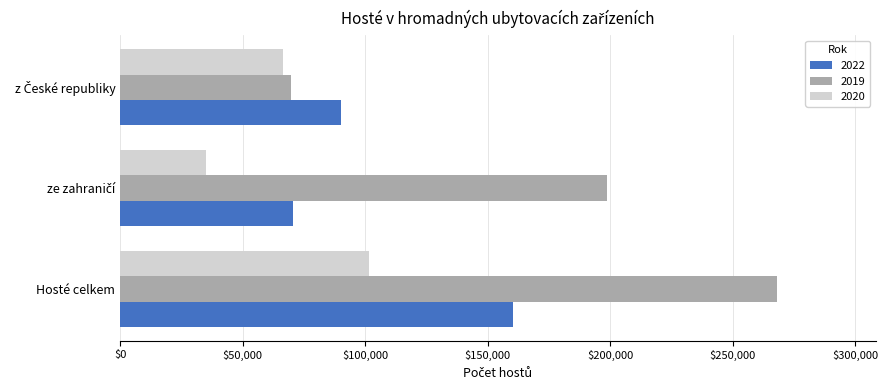

List the series in order of their overall mean, lowest first.

2020, 2022, 2019